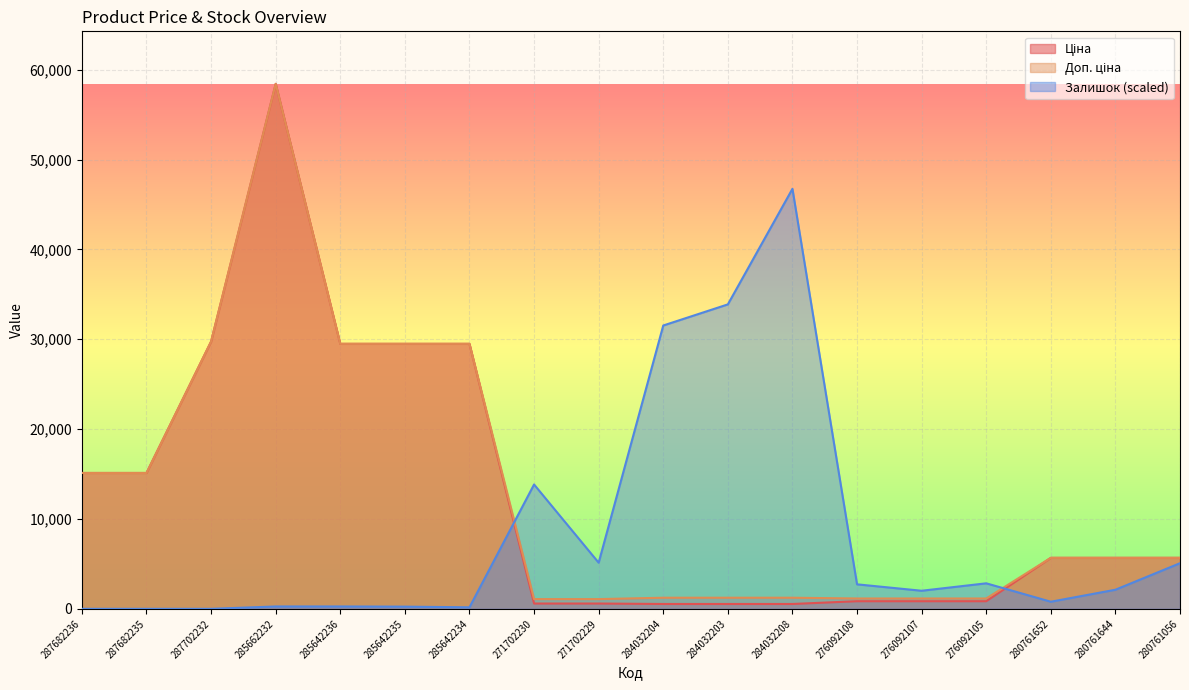

Between 285642235 and 280761644, which series saw the biggest shift?

Ціна